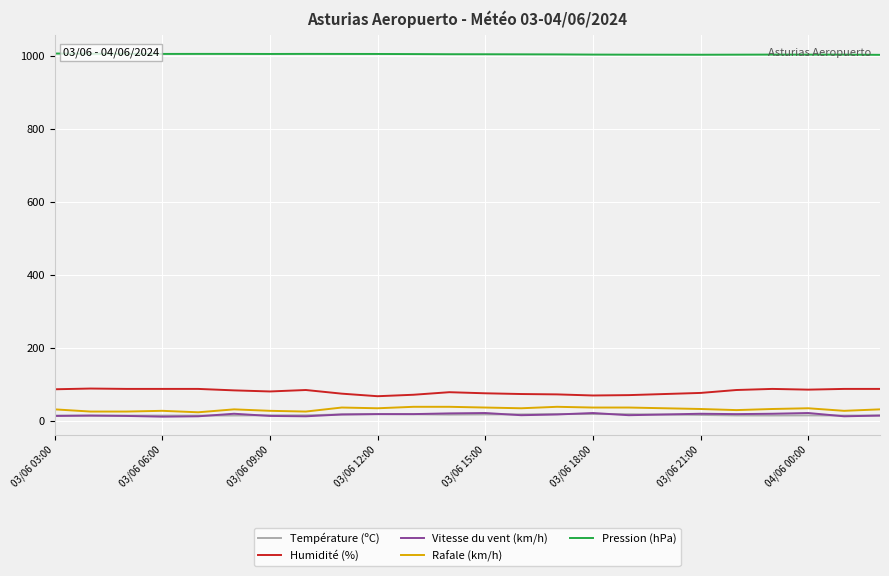

True or false: Température (ºC) has a value of 15.2 at 03/06 18:00.

True